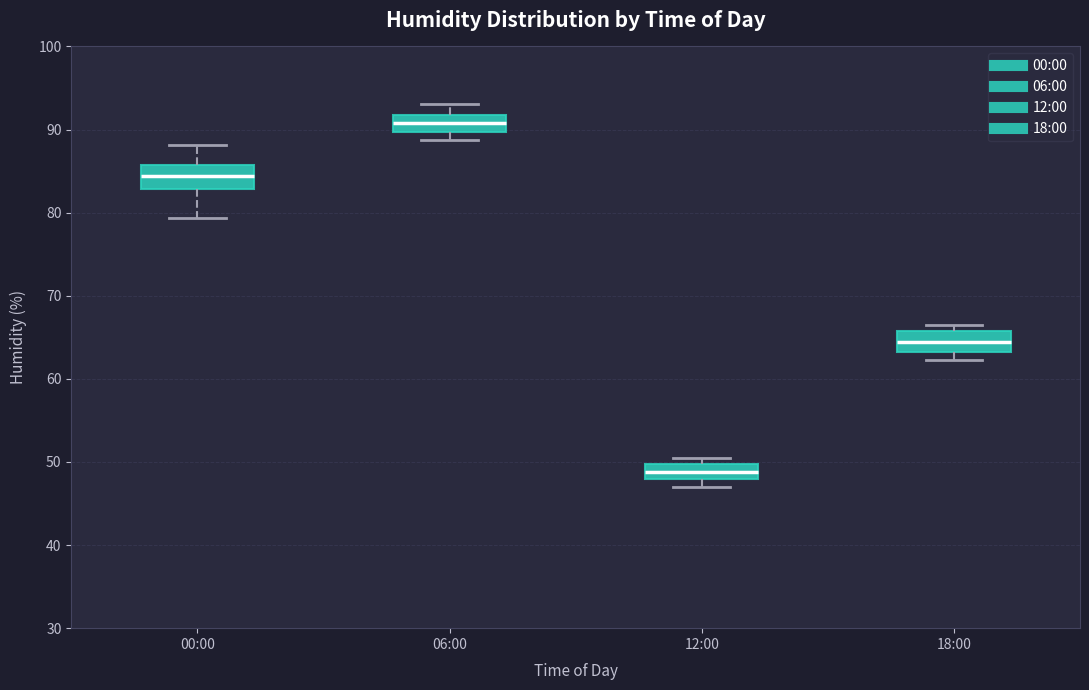

Where does the median line of the box for 18:00 sit on the y-axis? The values are not printed on the chart, so give them approximately, as read against the axis.

64